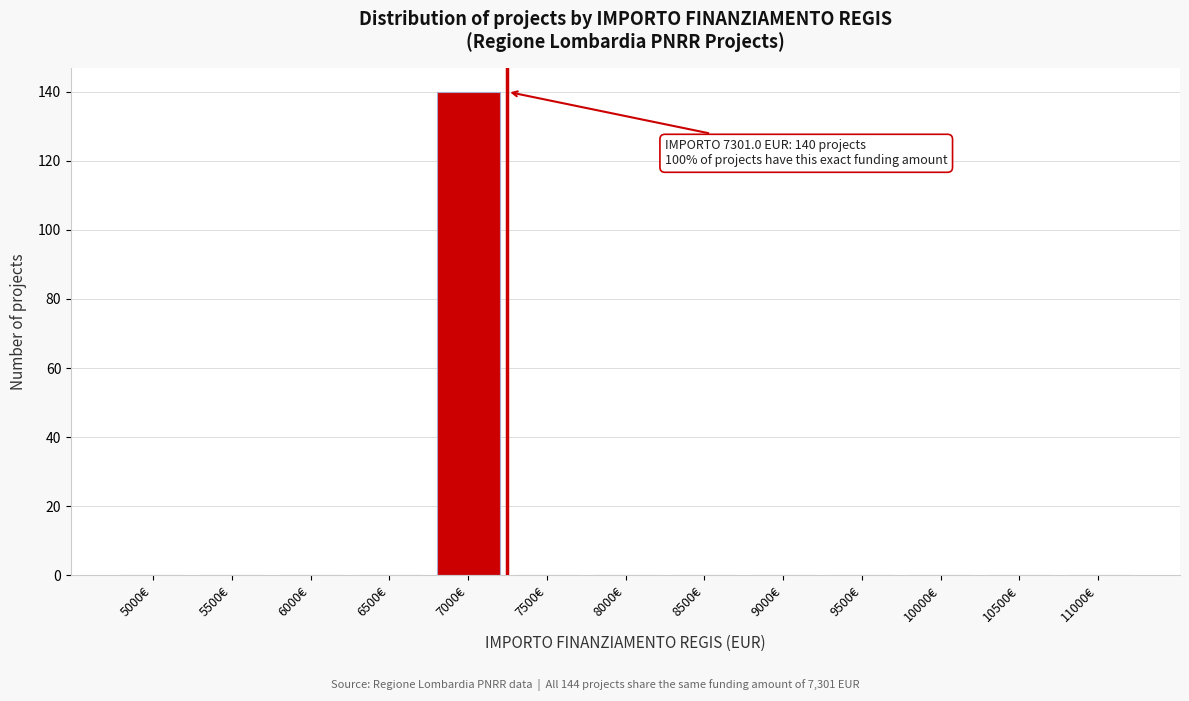

Reading right to left, list all the values displayed in this chart.

11000€=0	10500€=0	10000€=0	9500€=0	9000€=0	8500€=0	8000€=0	7500€=0	7000€=140	6500€=0	6000€=0	5500€=0	5000€=0